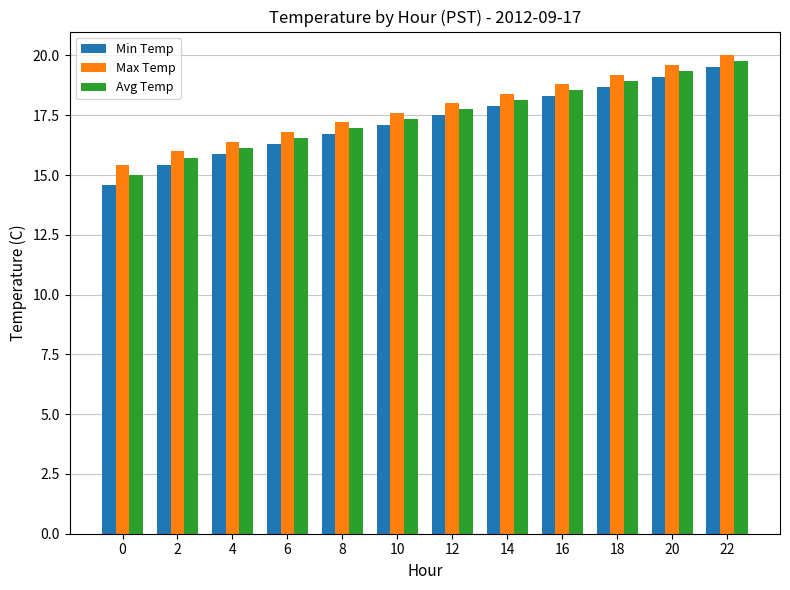

How many bars are there in total?

36